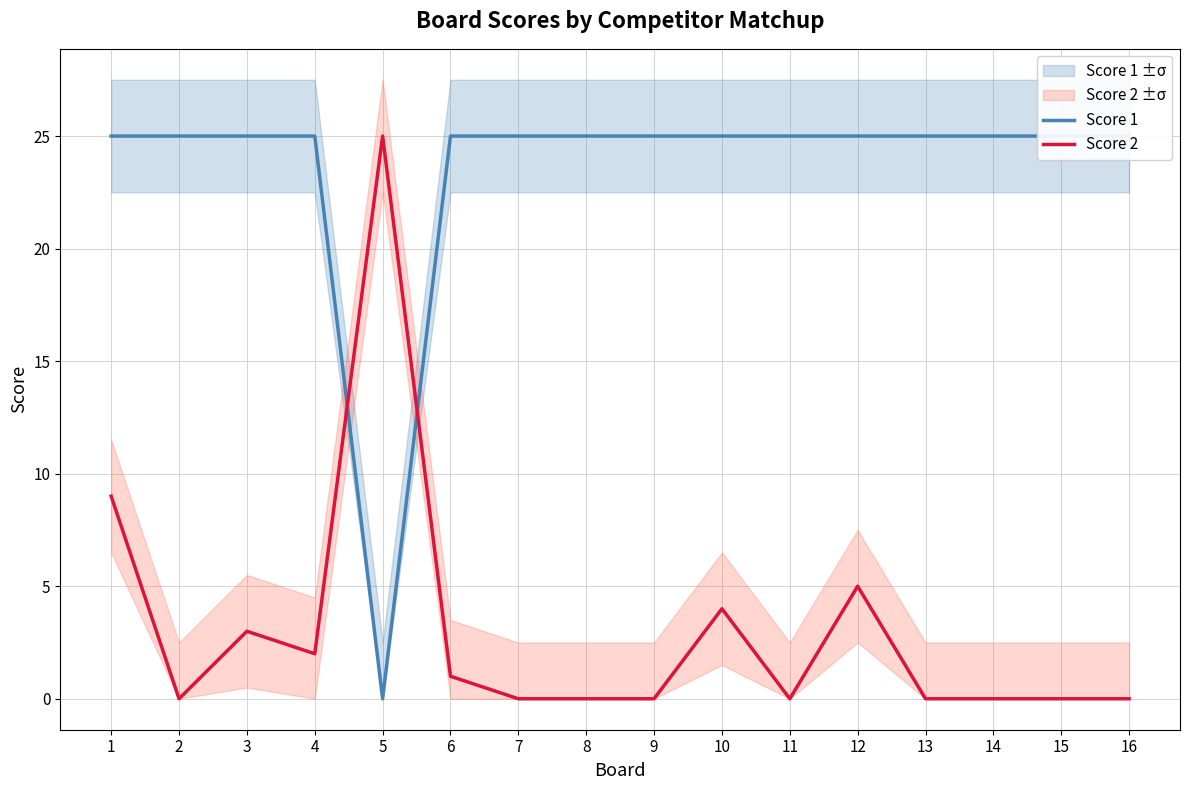

Reading right to left, what are all the values shown in this chart?

Score 1: 25	25	25	25	25	25	25	25	25	25	25	0	25	25	25	25
Score 2: 0	0	0	0	5	0	4	0	0	0	1	25	2	3	0	9